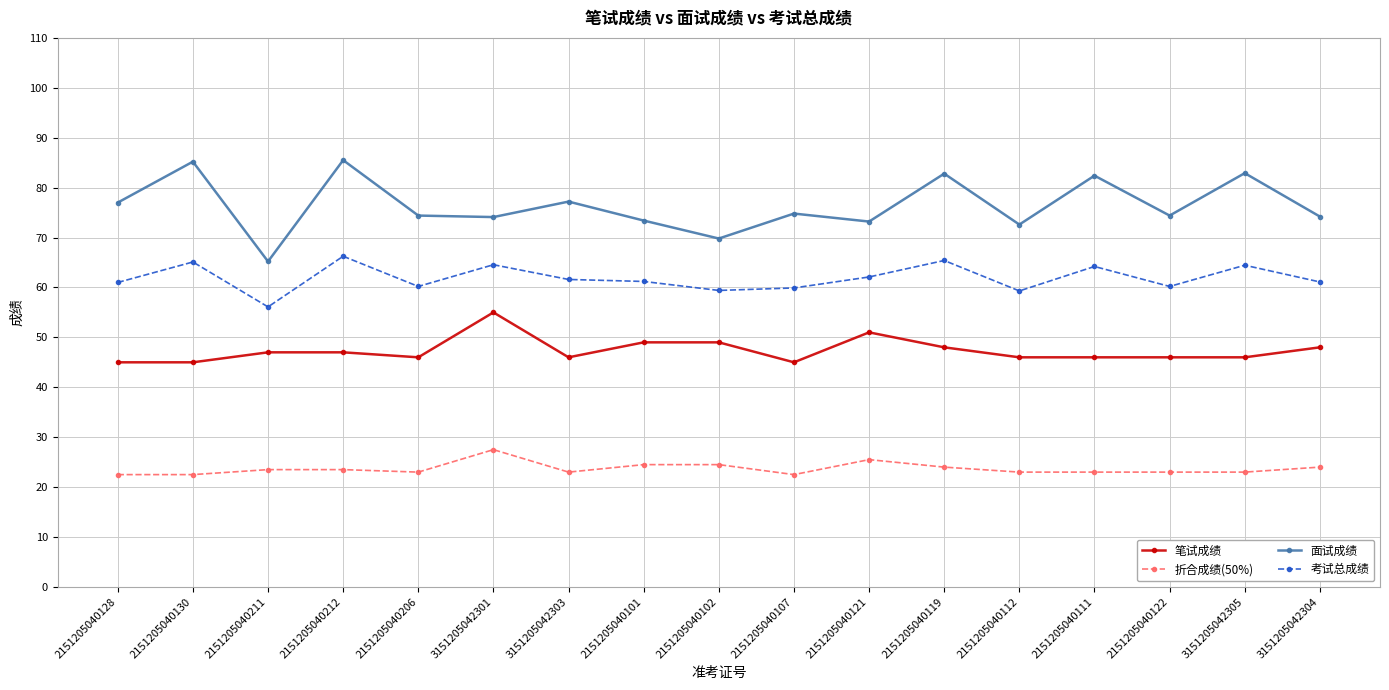

What is the difference between the 折合成绩(50%) values at 2151205040122 and 3151205042301?

4.5